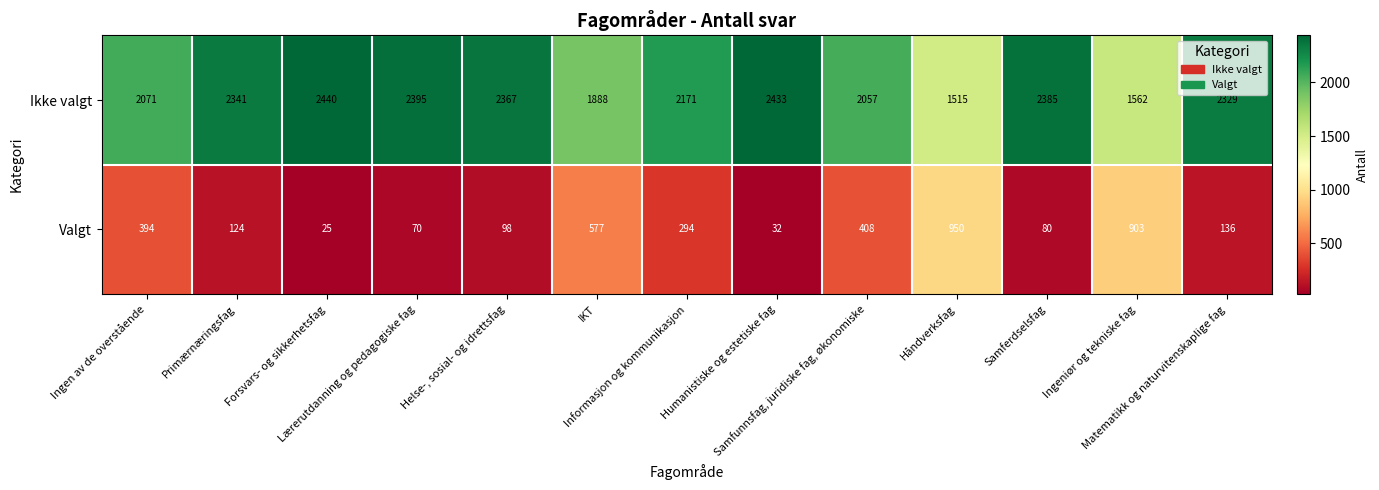

Count the number of data series in this chart.

2